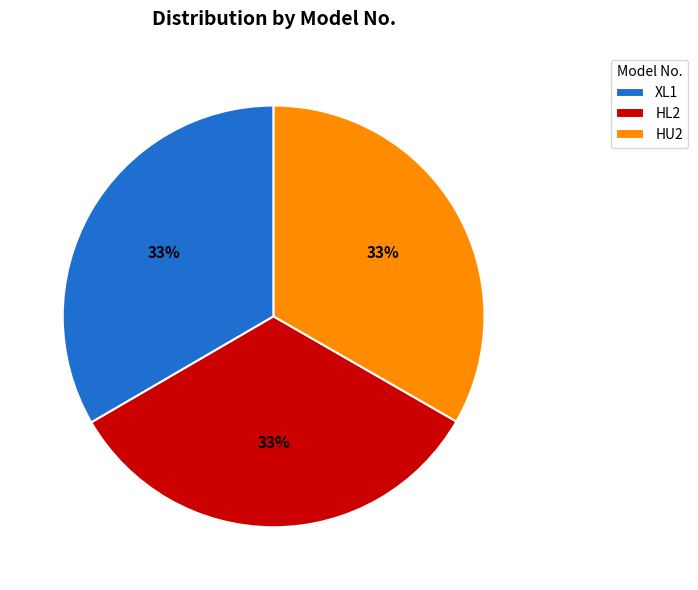

Does HL2 represent more than half of the total?

No